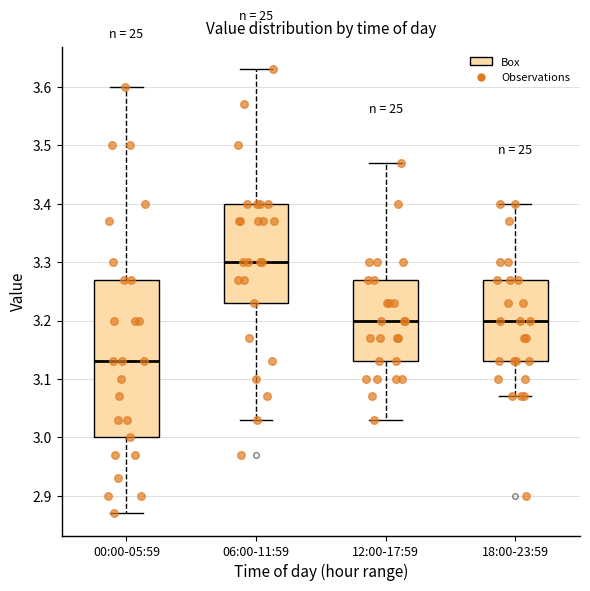

Which box's median line is the highest?

06:00-11:59